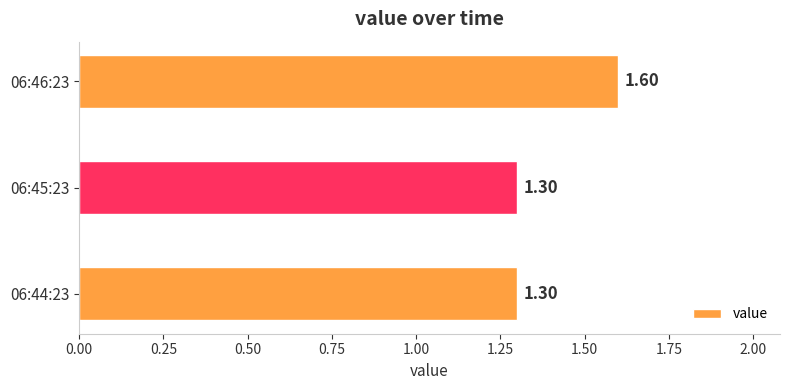

How many series are shown in this chart?

1